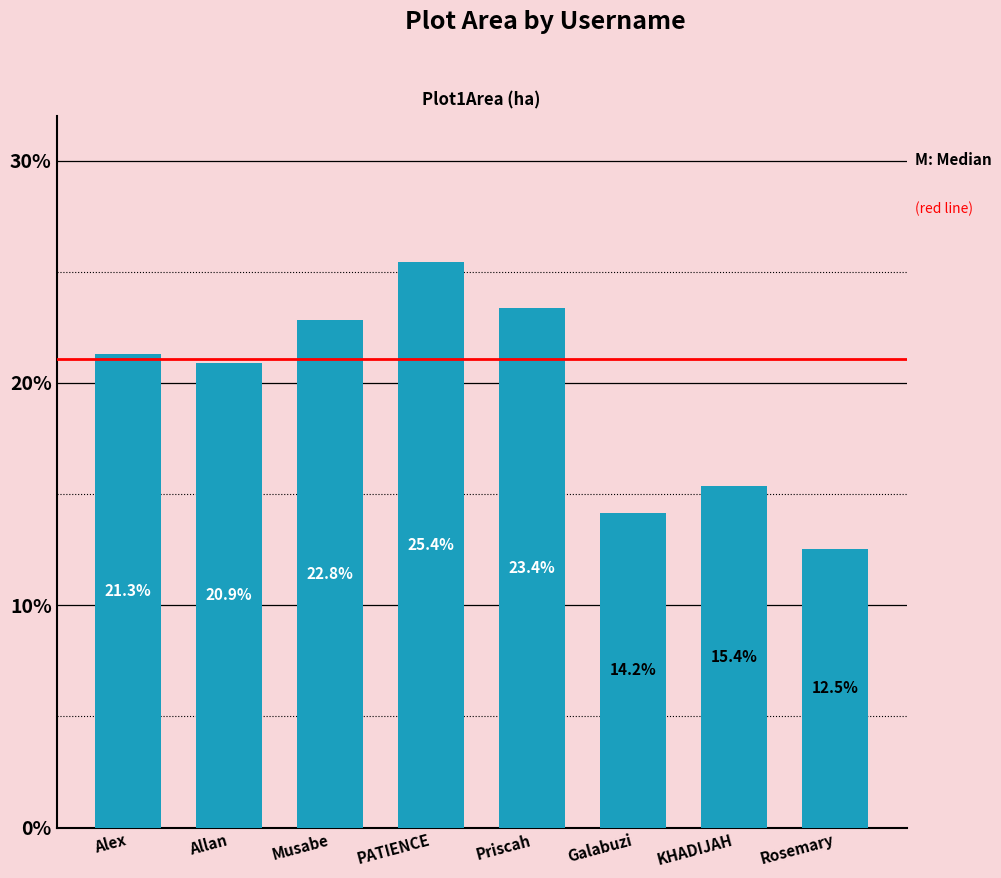

Where is the data nearest to the value 0?

Rosemary